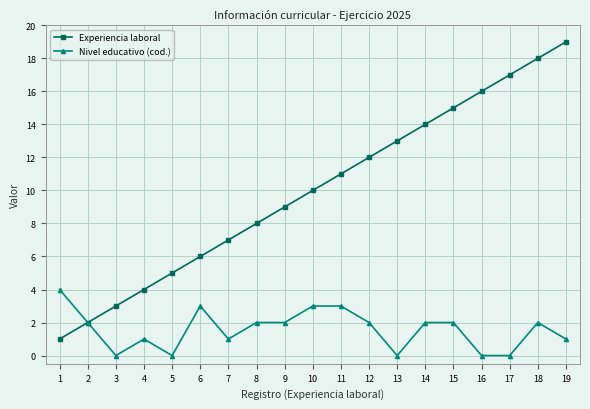

What value does the Experiencia laboral series have at 15, to the nearest 5?

15